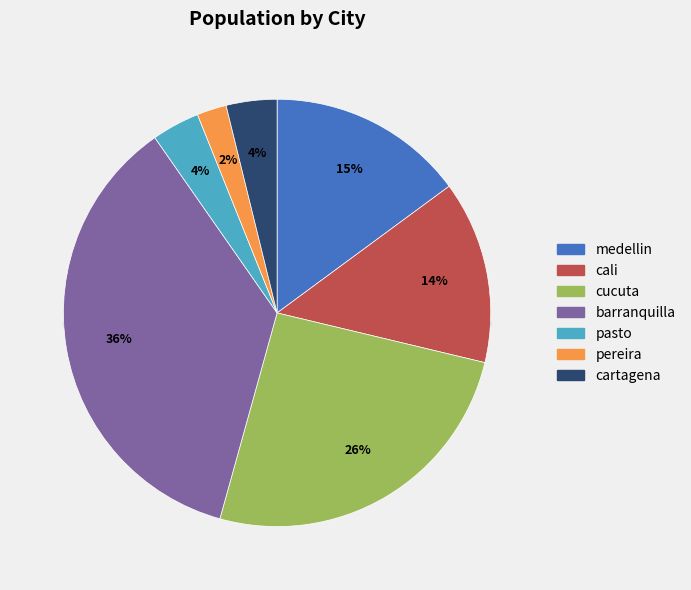

To the nearest percent, what is the average slice percentage?

14%